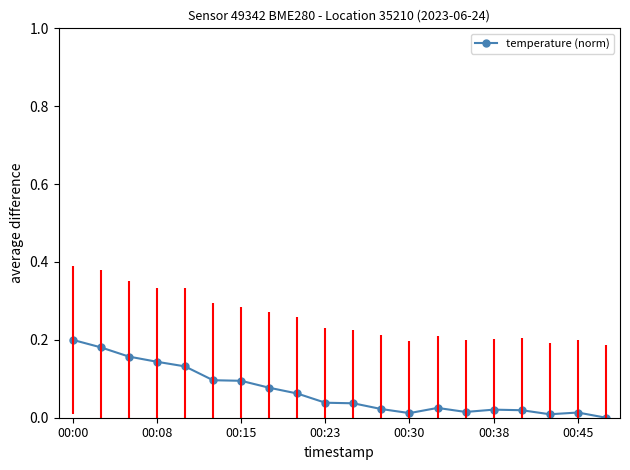

True or false: there are more than 0 points higher than both neighbors.

True